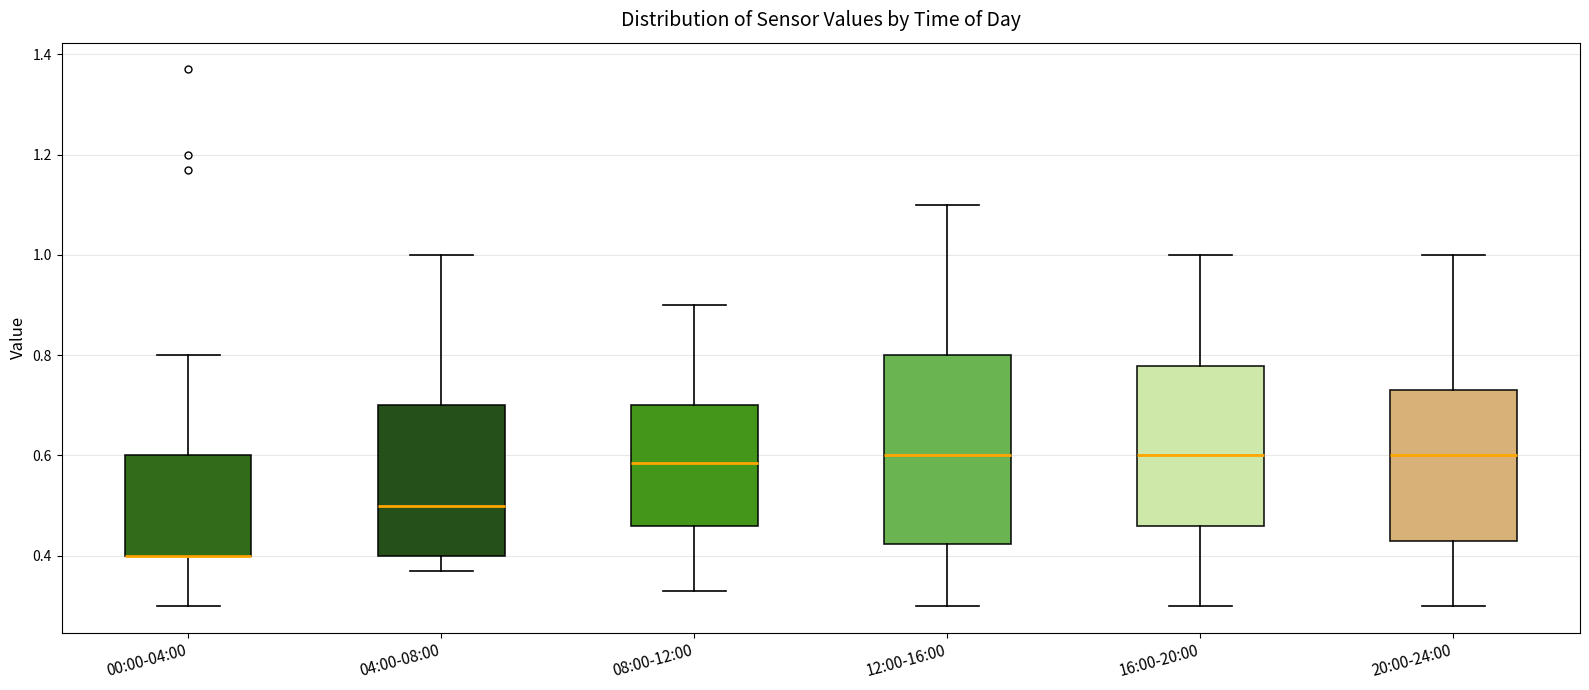

Reading left to right, read every box against the y-axis: the position of its median line, the range the box covers, and the ends of its whiskers. The values are not printed on the chart, so give them approximately, as read against the axis.

00:00-04:00: median 0.40 (drawn on the box's lower edge), box 0.40 to 0.60, whiskers 0.30 to 0.80
04:00-08:00: median 0.50, box 0.40 to 0.70, whiskers 0.38 to 1.00
08:00-12:00: median 0.58, box 0.46 to 0.70, whiskers 0.34 to 0.90
12:00-16:00: median 0.60, box 0.42 to 0.80, whiskers 0.30 to 1.10
16:00-20:00: median 0.60, box 0.46 to 0.78, whiskers 0.30 to 1.00
20:00-24:00: median 0.60, box 0.44 to 0.74, whiskers 0.30 to 1.00